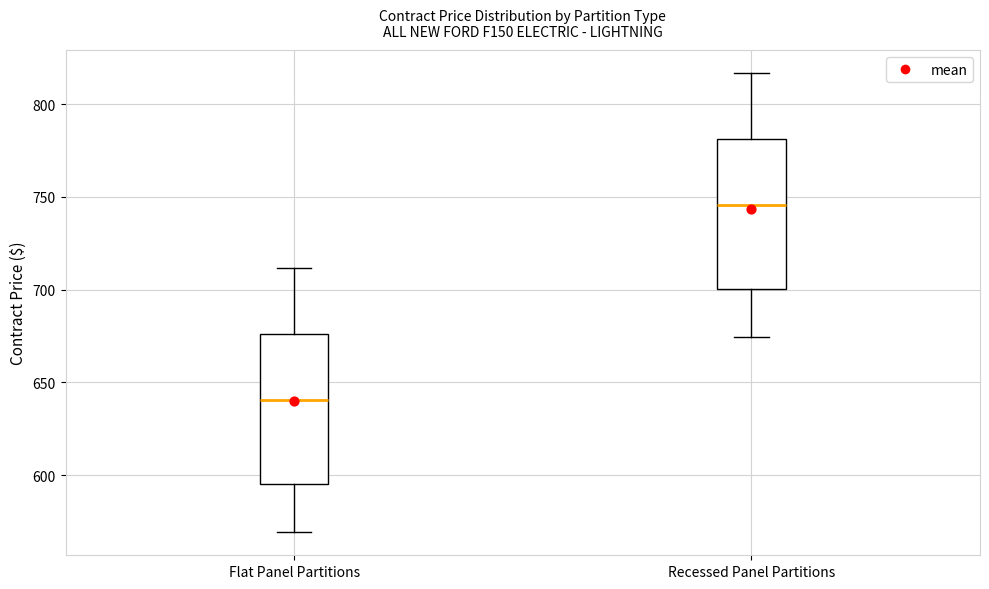

Where does the upper whisker of the box for Flat Panel Partitions end on the y-axis? The values are not printed on the chart, so give them approximately, as read against the axis.

710